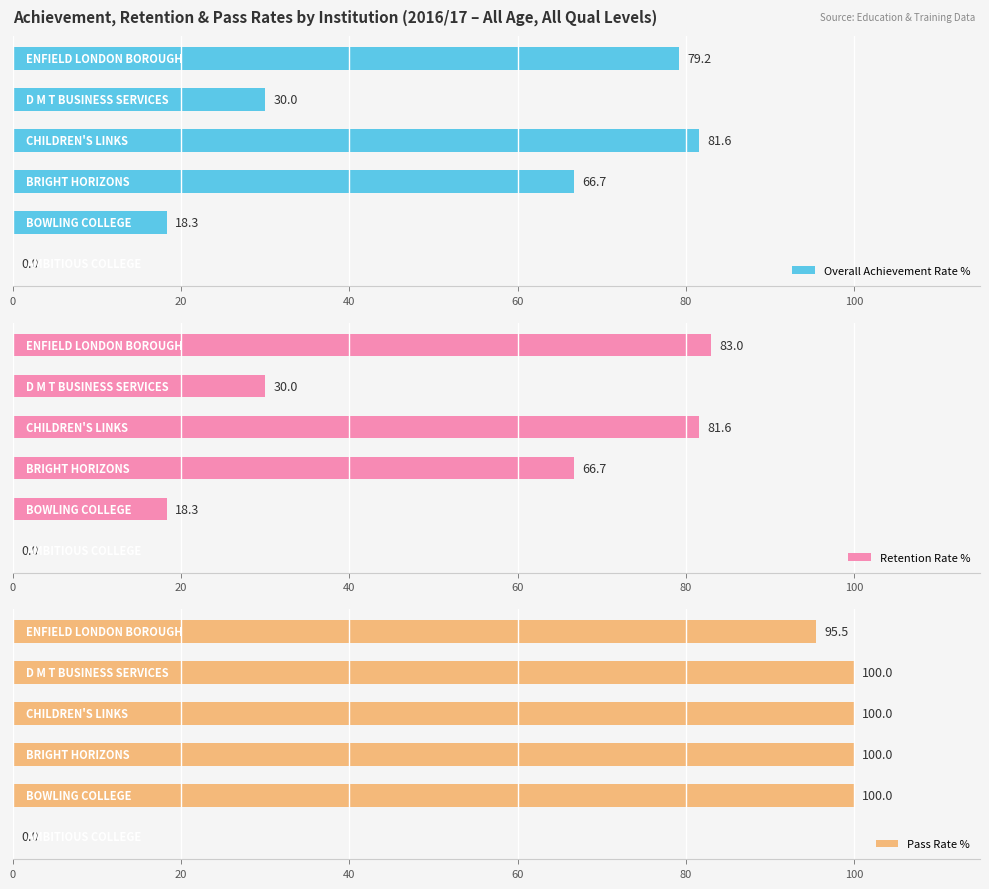

What is the highest value of the Overall Achievement Rate % series?

81.6